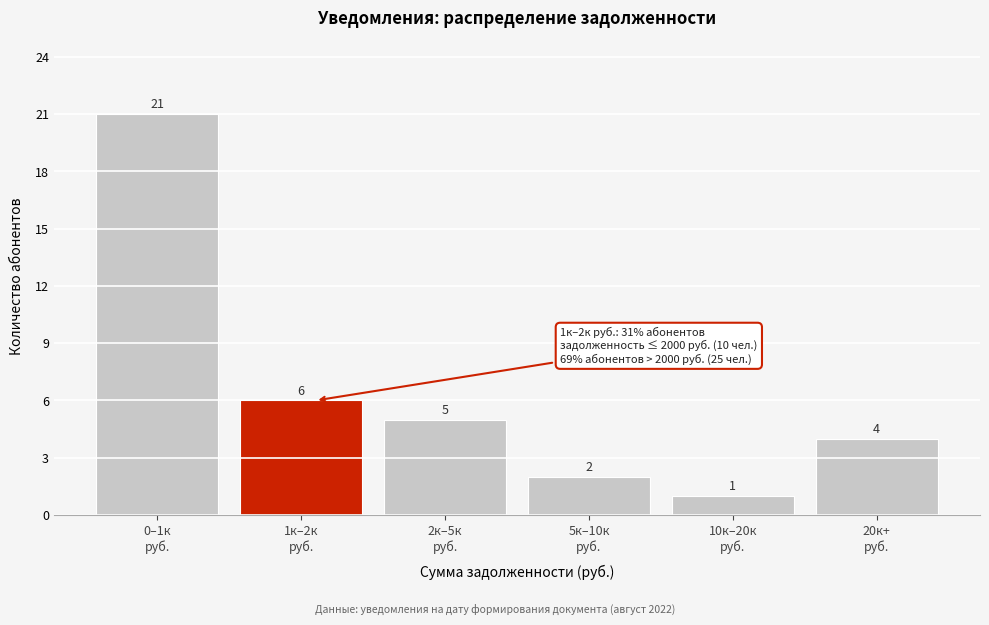

Reading right to left, list all the values displayed in this chart.

4	1	2	5	6	21